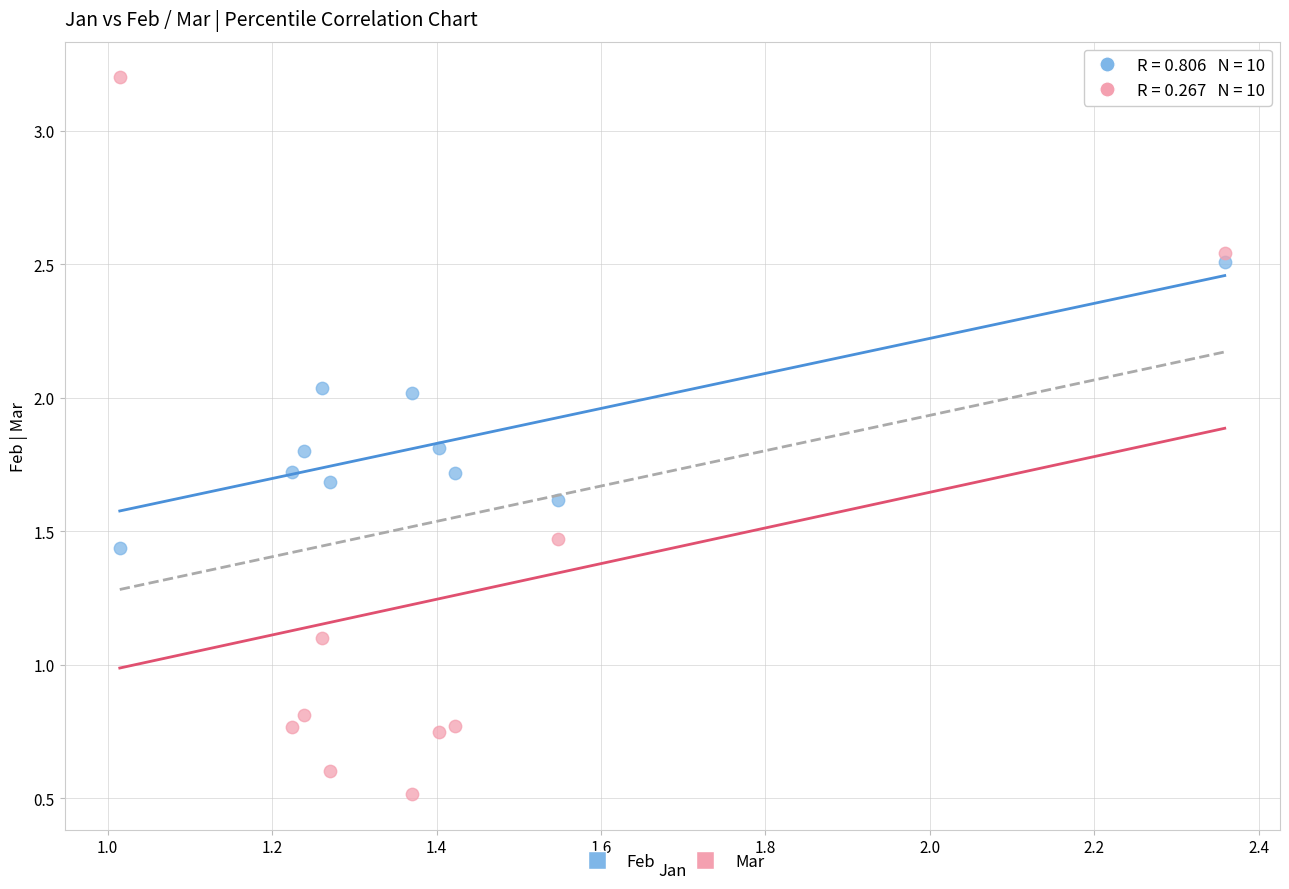

Across all series, what Y value is closest to 1?

1.1